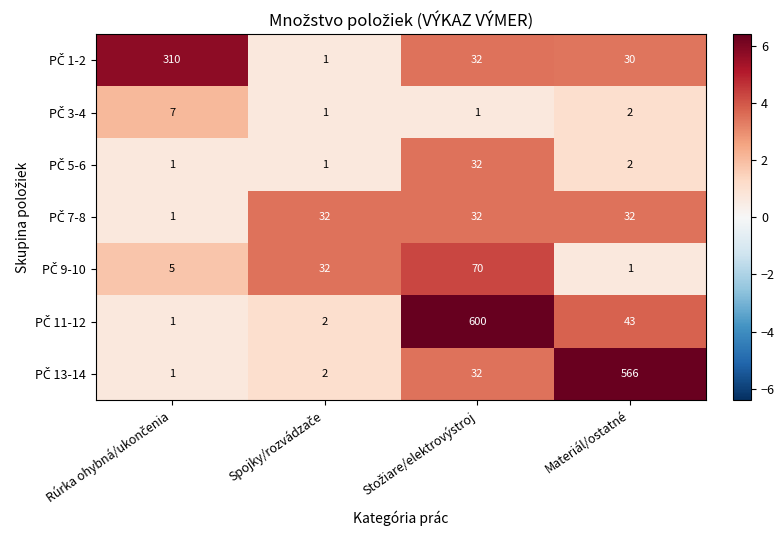

At how many categories does at least one series exceed 278?

3